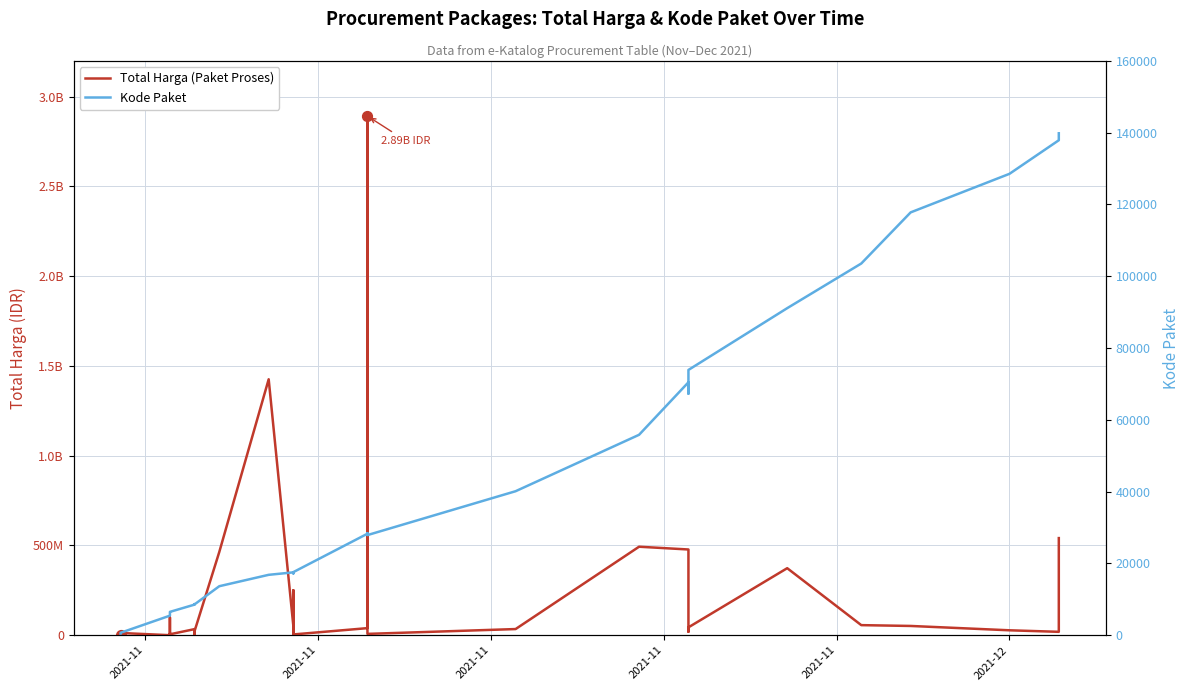

Is the value of Kode Paket at 32 greater than the value of Total Harga (Paket Proses) at 25?

No